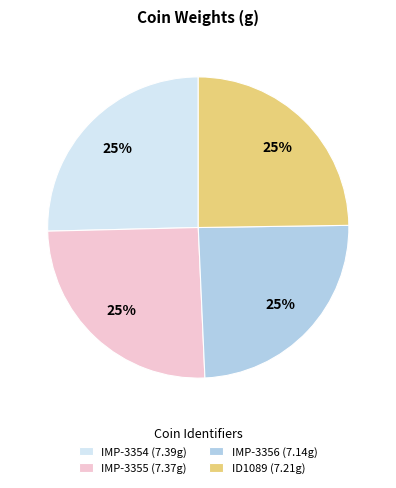

Is IMP-3356 the majority of the pie?

No